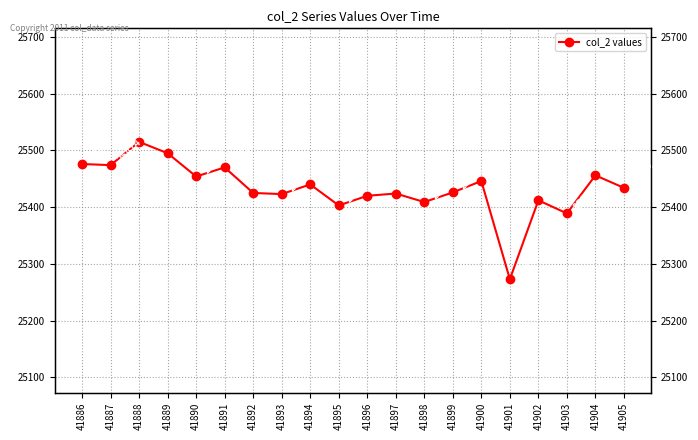

Rank the categories by value from highest to lowest.

41888, 41889, 41886, 41887, 41891, 41904, 41890, 41900, 41894, 41905, 41899, 41892, 41897, 41893, 41896, 41902, 41898, 41895, 41903, 41901